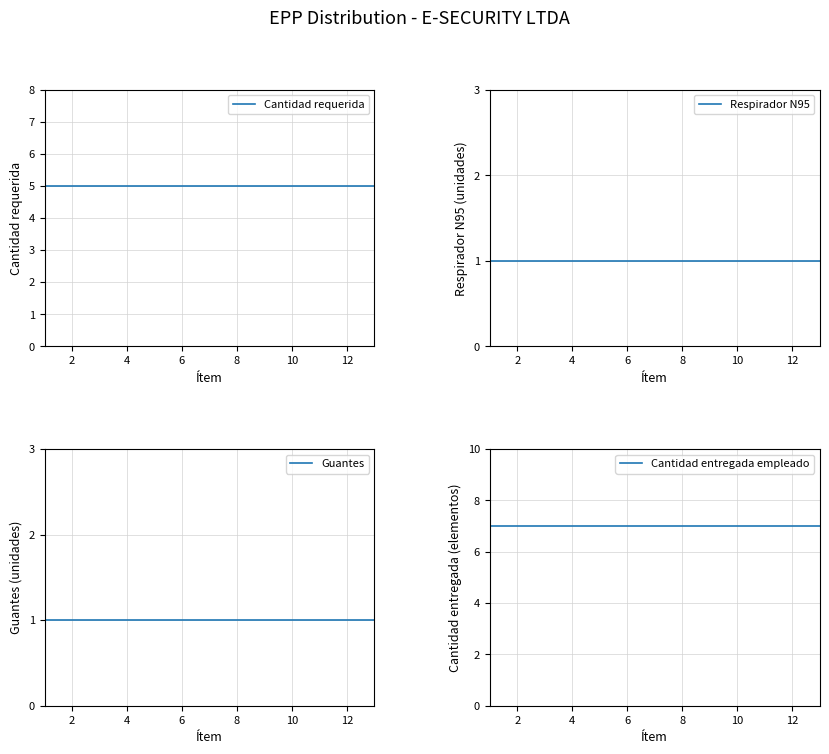

What is the highest value of the Guantes series?

1